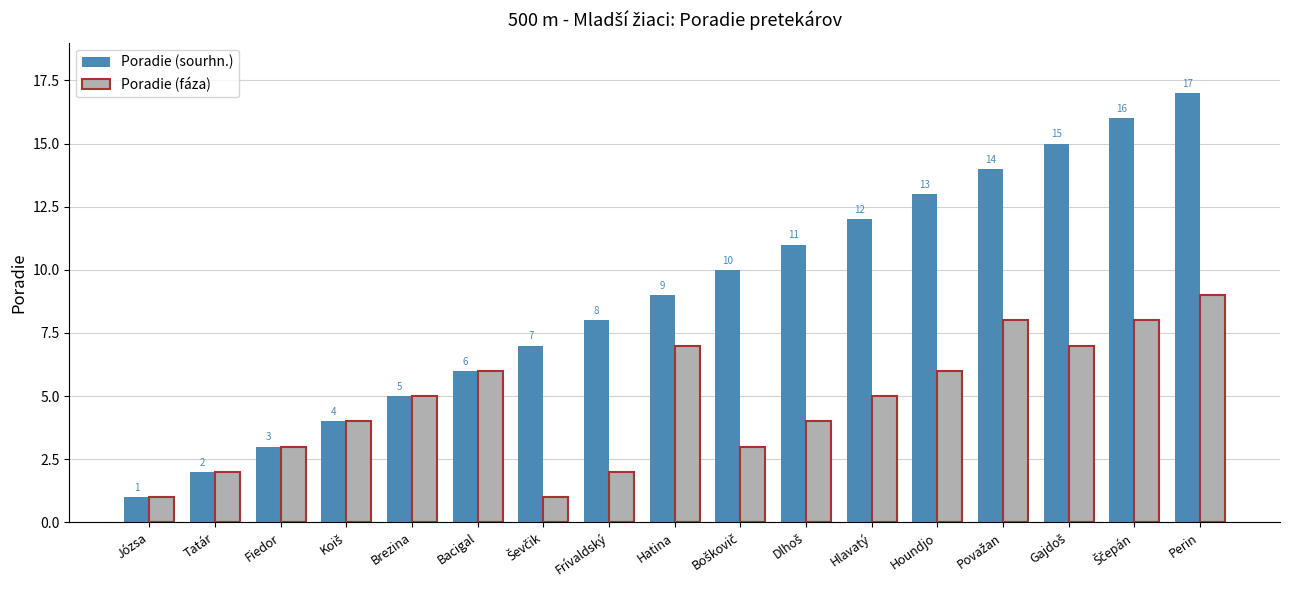

Reading left to right, what are all the values shown in this chart?

Poradie (sourhn.): 1	2	3	4	5	6	7	8	9	10	11	12	13	14	15	16	17
Poradie (fáza): 1	2	3	4	5	6	1	2	7	3	4	5	6	8	7	8	9